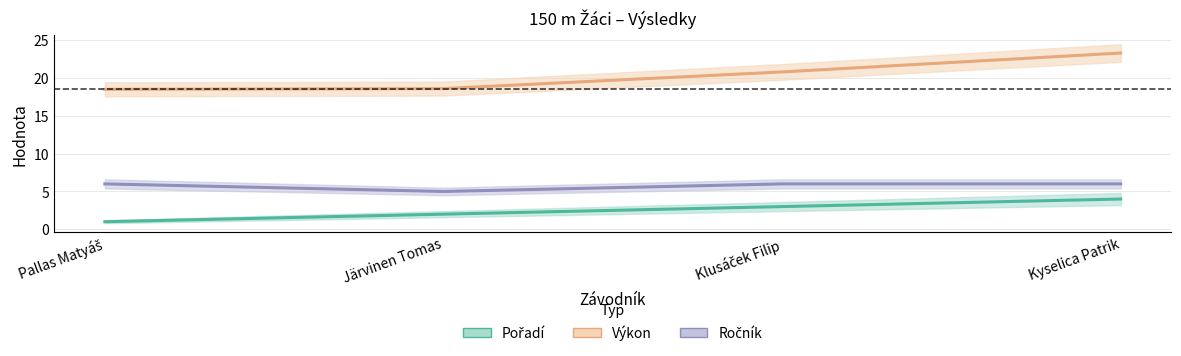

Rank the series by their maximum value, from highest to lowest.

Výkon, Ročník, Pořadí